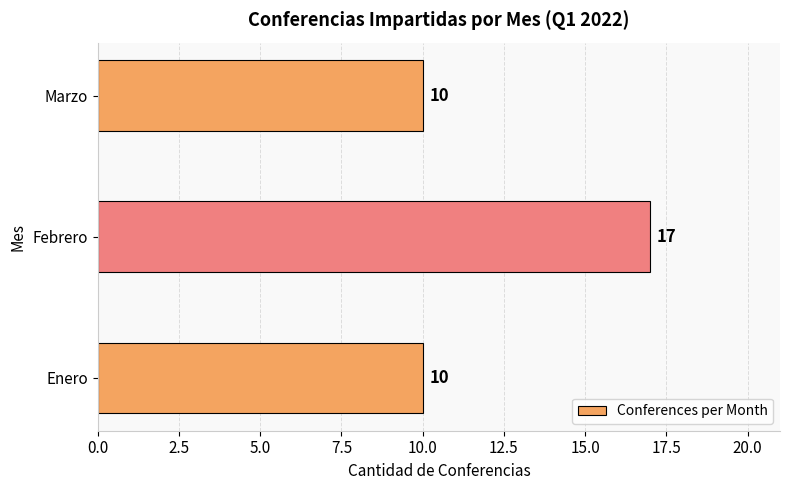

What is the difference between the values at Febrero and Enero?

7